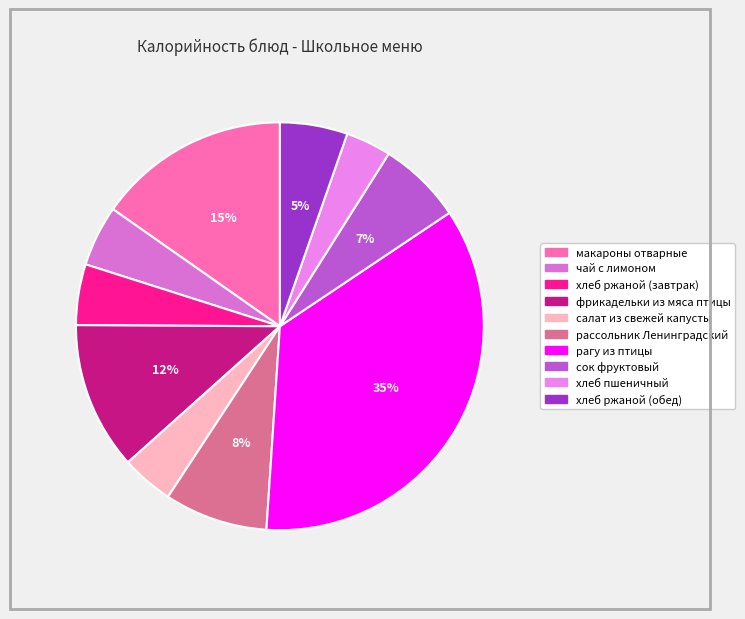

What percentage is the хлеб ржаной (завтрак) slice, to the nearest percent?

5%